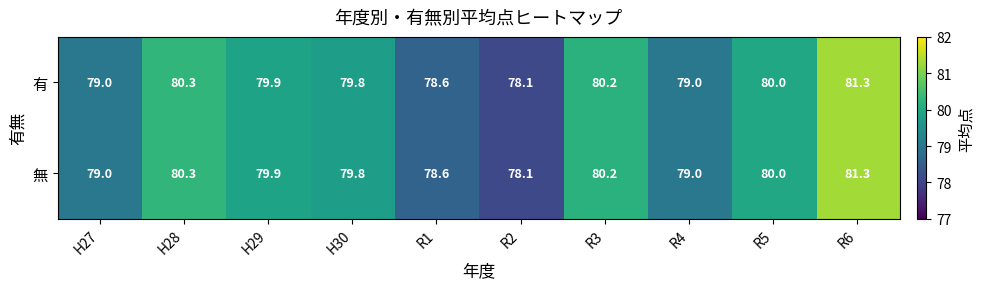

Is it true that 有 equals 118.6 at R2?

False